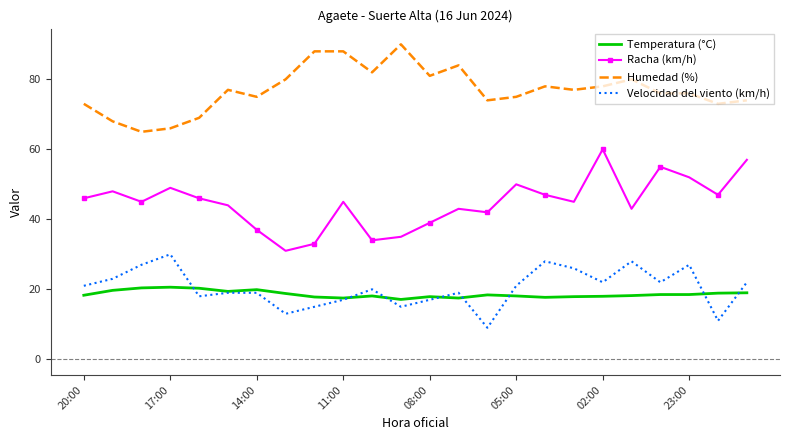

True or false: Racha (km/h) and Temperatura (°C) intersect in this chart.

False